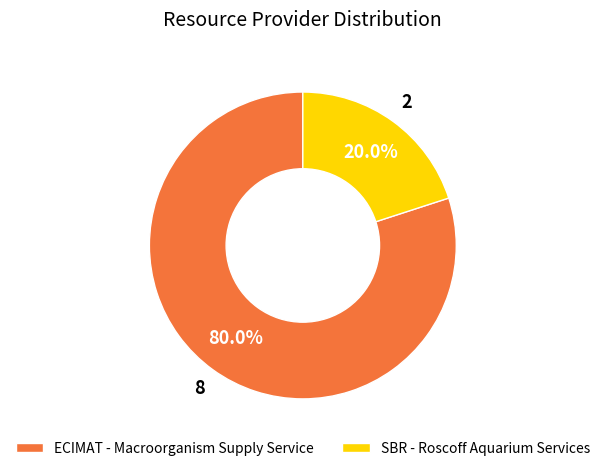

Which has a higher value, ECIMAT - Macroorganism Supply Service or SBR - Roscoff Aquarium Services?

ECIMAT - Macroorganism Supply Service